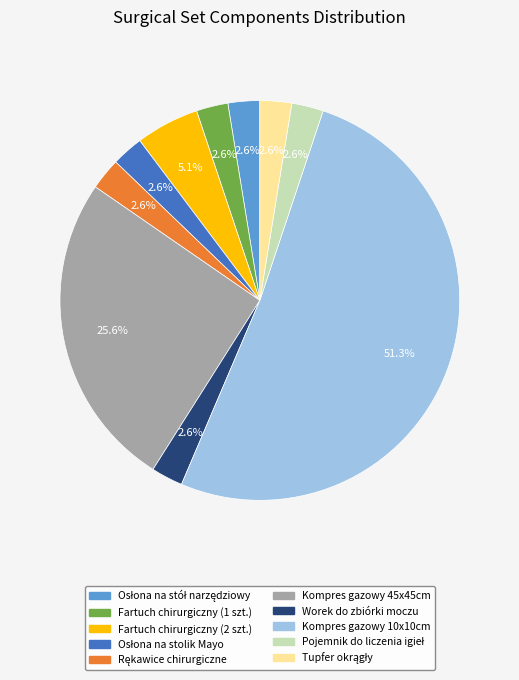

To the nearest percent, what percentage of the pie is Worek do zbiórki moczu?

3%